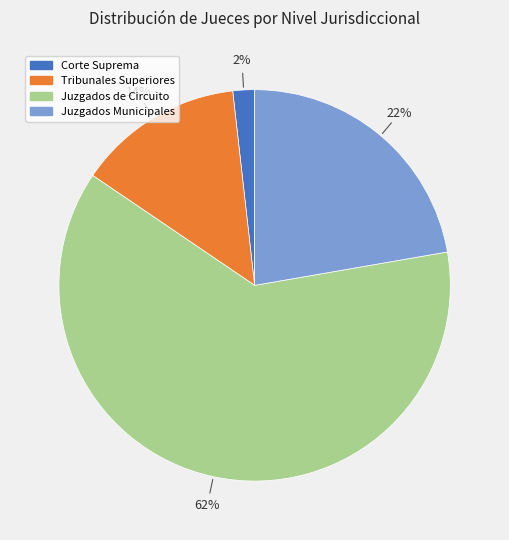

True or false: Juzgados de Circuito accounts for 51% of the total.

False